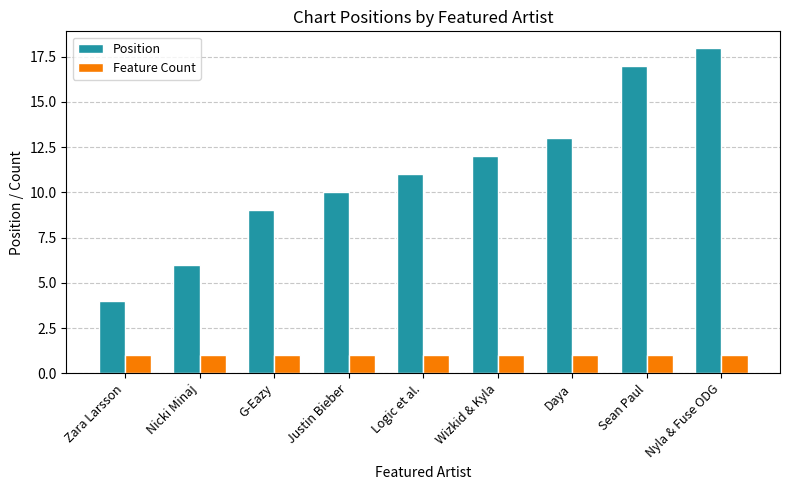

Rank the series by their maximum value, from highest to lowest.

Position, Feature Count